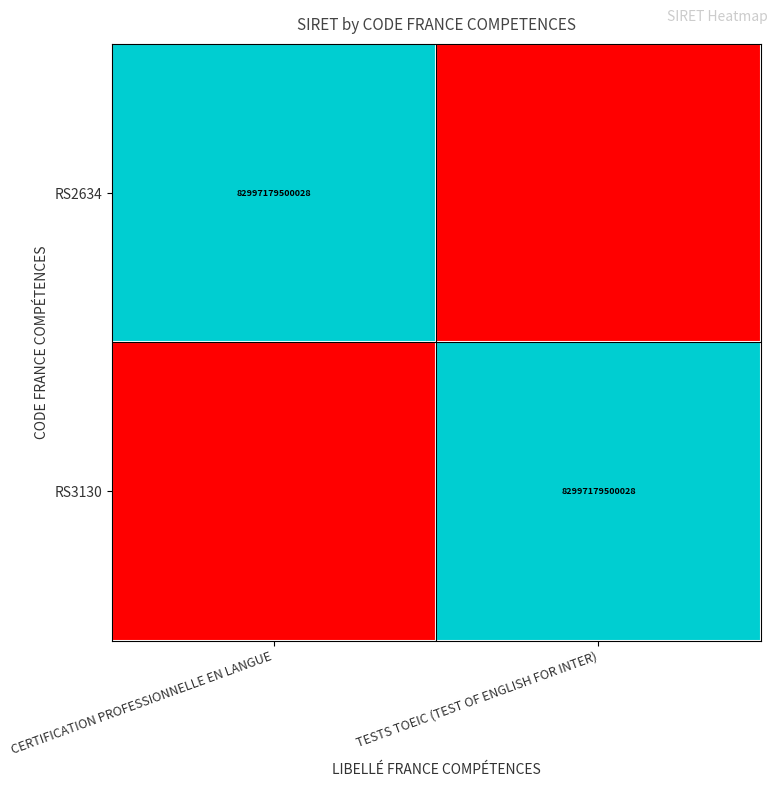

True or false: RS3130 has a value of 57765472867374 at TESTS TOEIC (TEST OF ENGLISH FOR INTER).

False